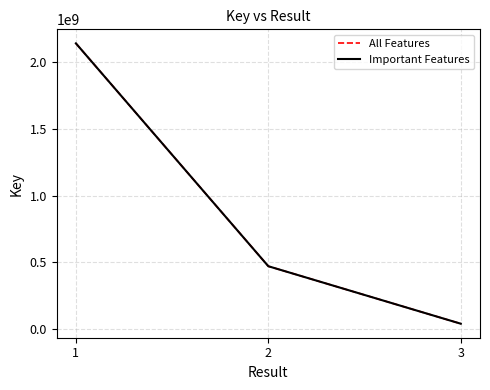

Reading left to right, what are all the values shown in this chart?

All Features: 2140791763	471556073	41085590
Important Features: 2140791763	471556073	41085590